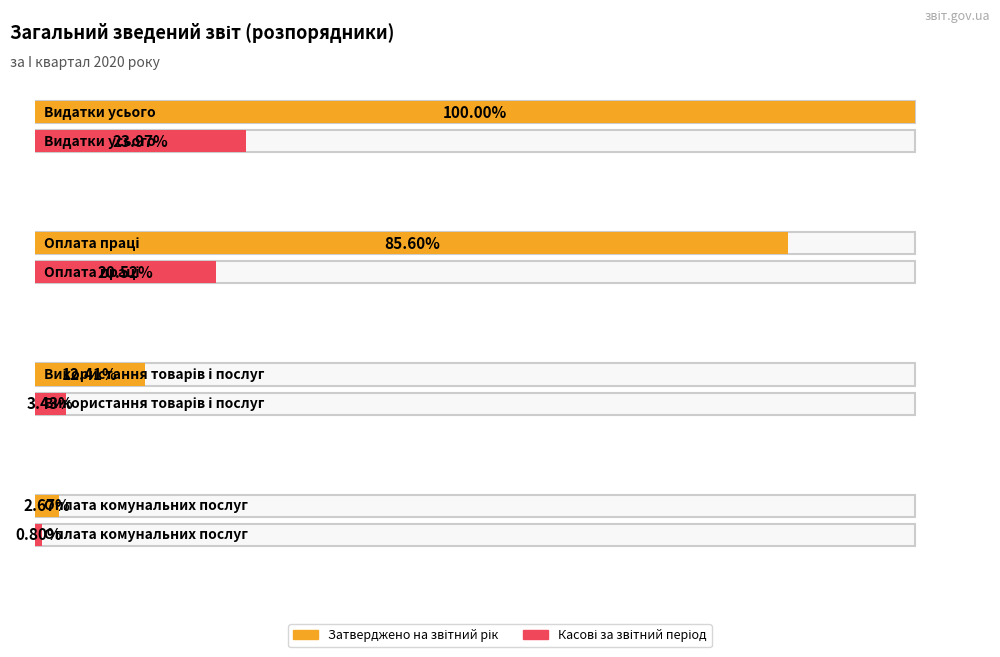

Rank the categories by Касові за звітний період value from highest to lowest.

Видатки усього, Оплата праці, Використання товарів і послуг, Оплата комунальних послуг